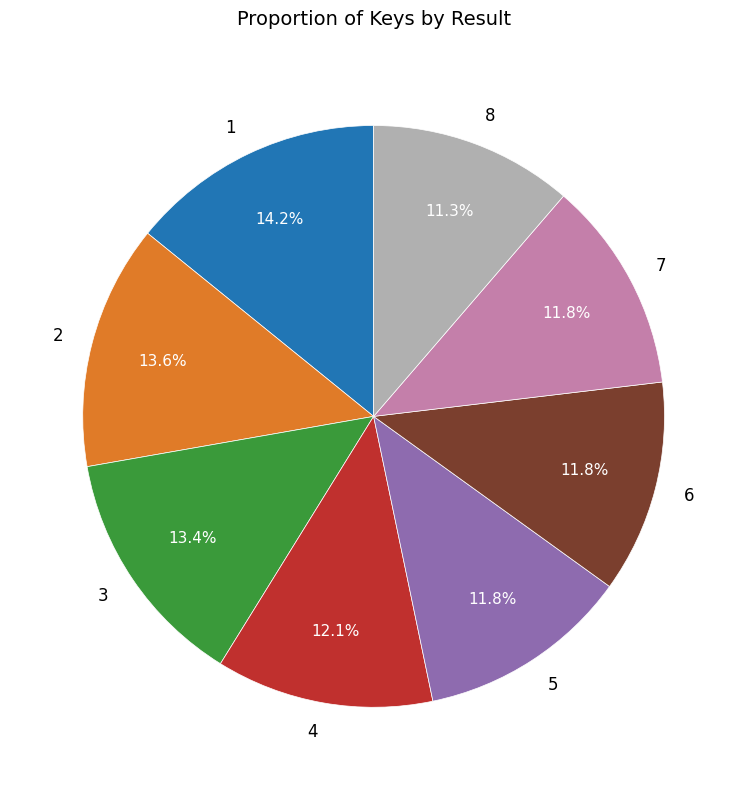

Between 4 and 3, which is larger?

3